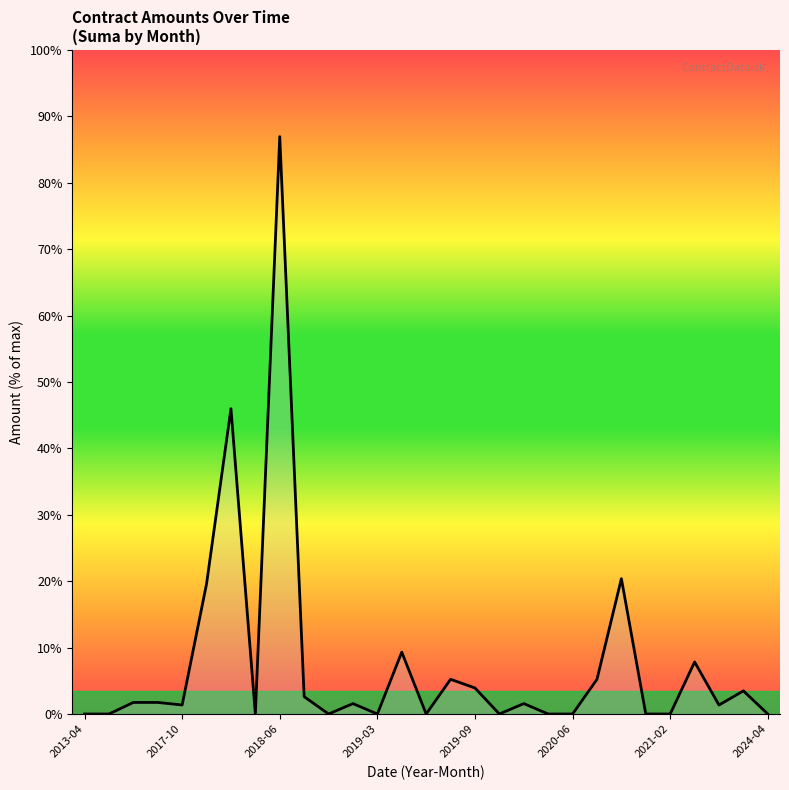

True or false: the data has more than 1 interior local peaks.

True